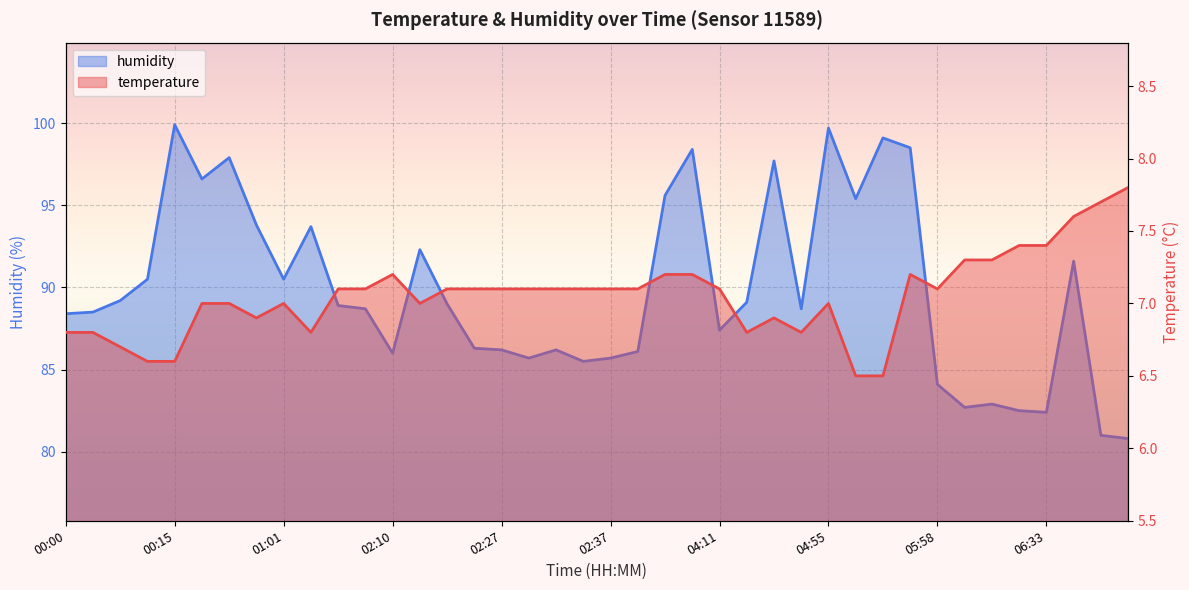

How many data points in humidity are less than 88?

16